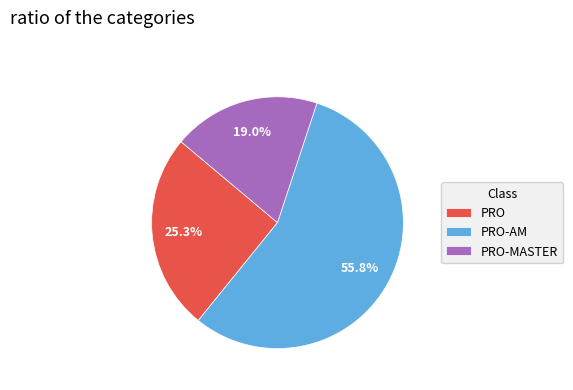

Which has a higher value, PRO-MASTER or PRO?

PRO